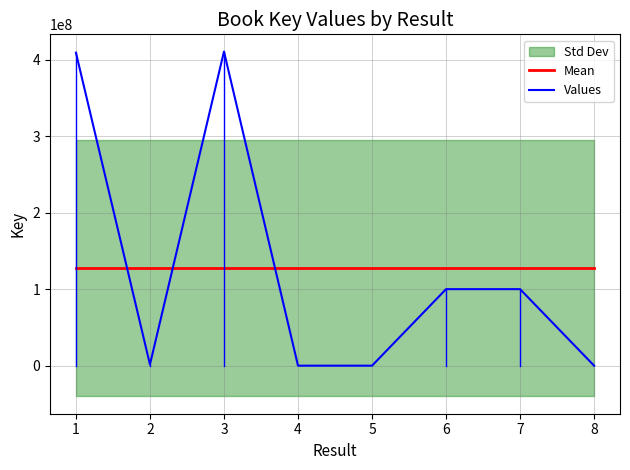

What is the minimum value for Mean?

127849182.5